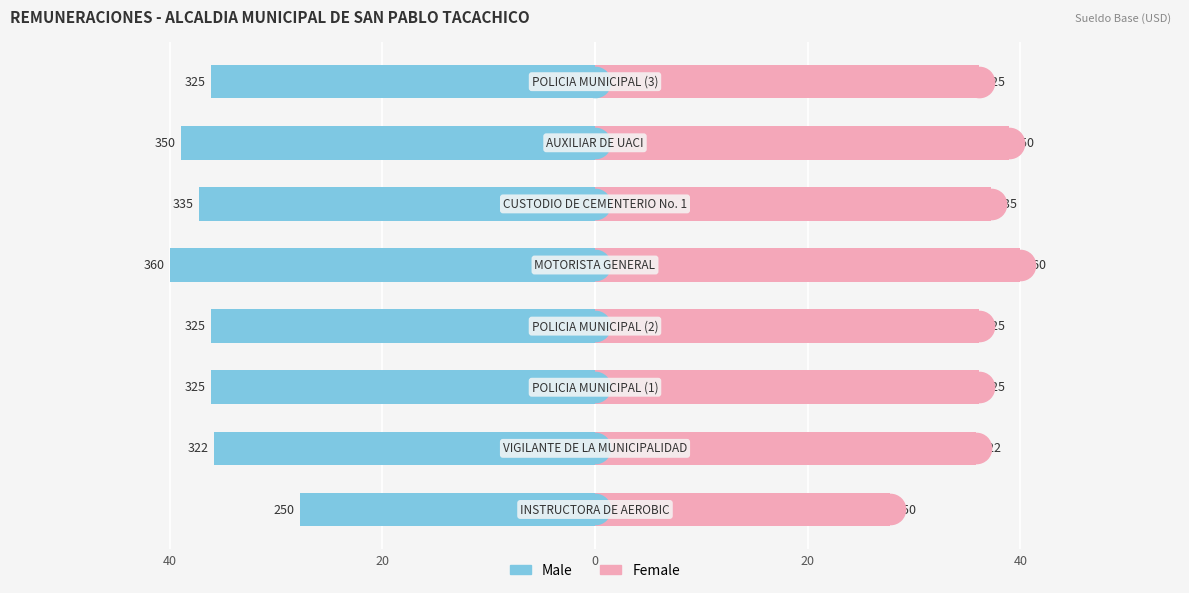

What is the lowest value of the Female series?

27.8